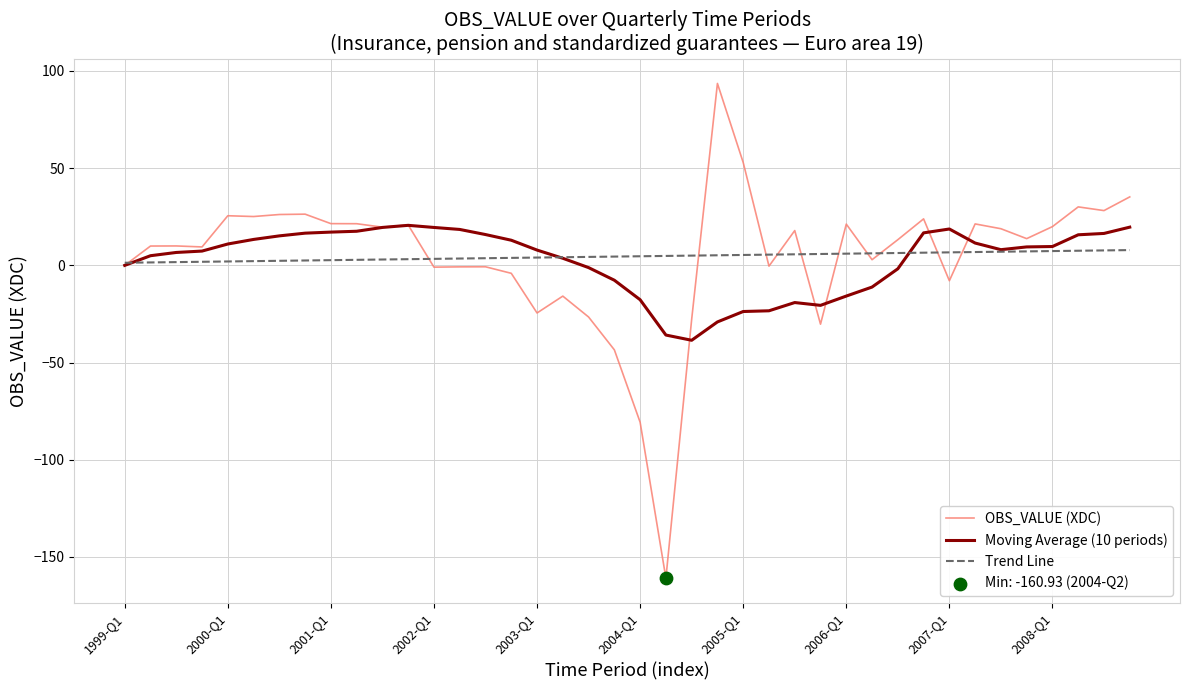

What is the minimum value for Moving Average (10 periods)?

-38.5